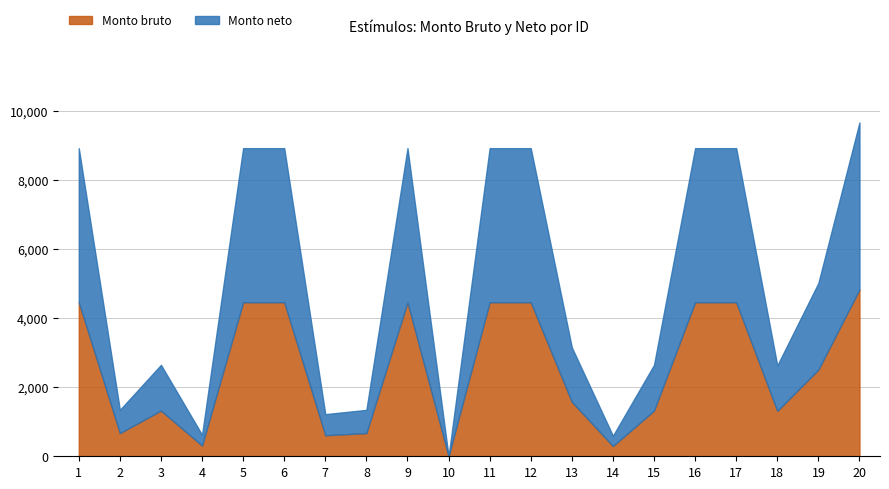

Does the chart have visible grid lines?

Yes